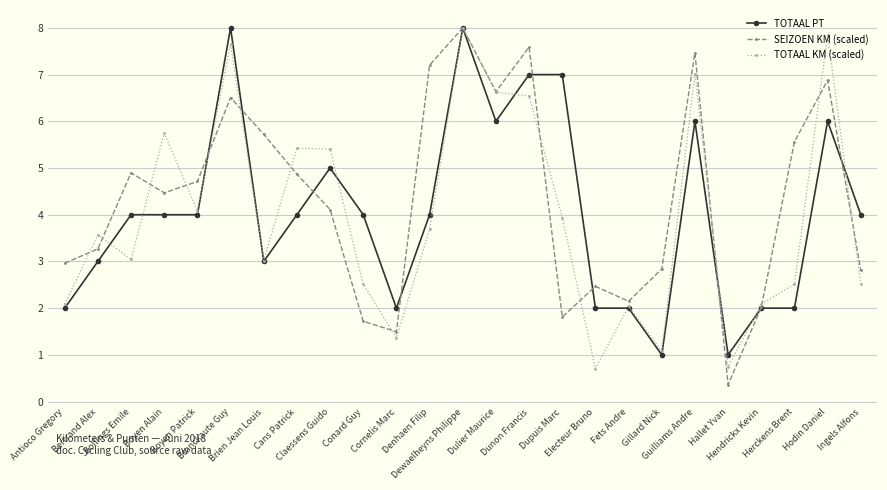

At which category is the sum across all series the highest?

Dewaelheyns Philippe